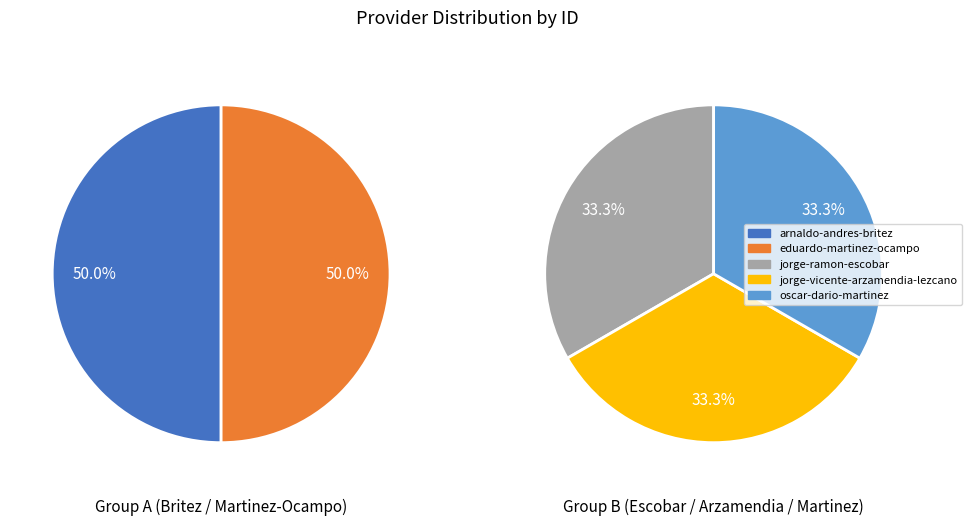

Is the sum of oscar-dario-martinez and jorge-vicente-arzamendia-lezcano greater than half?

No